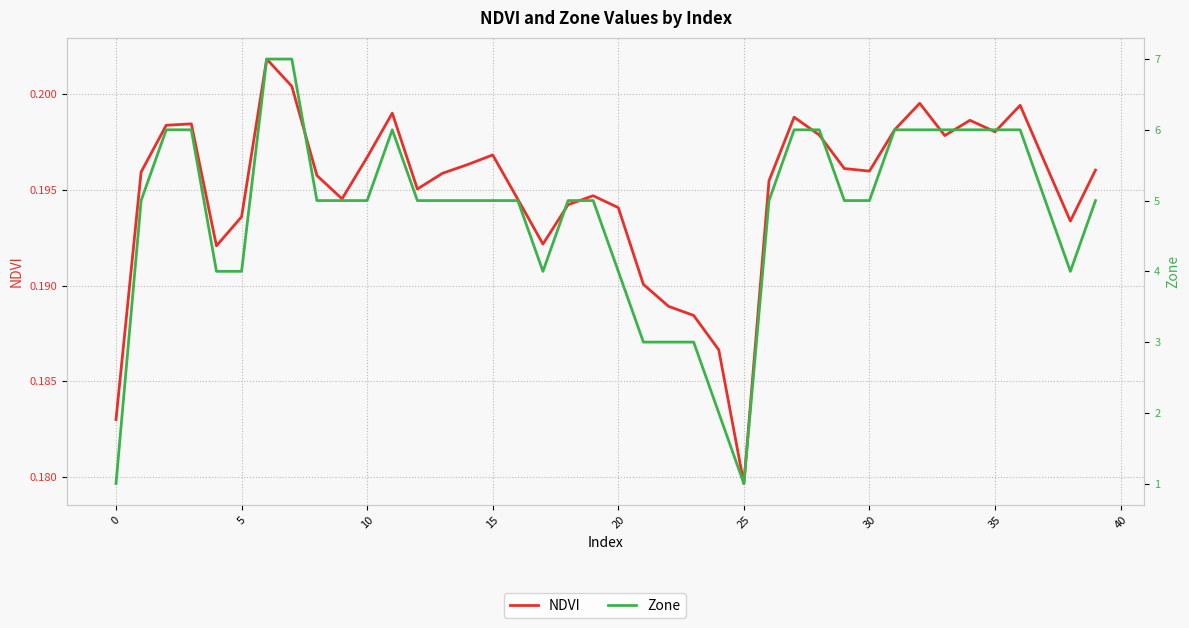

How many lines are shown in the chart?

2